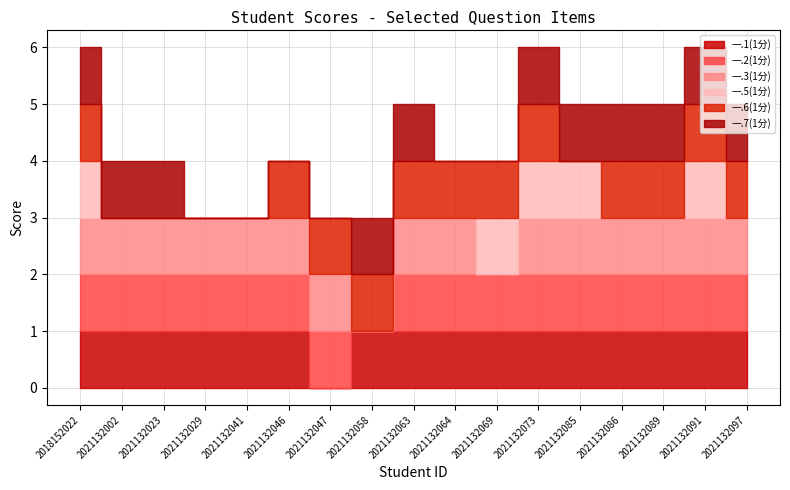

Reading left to right, transcribe all the data shown in this chart.

一.1(1分): 2018152022=1	2021132002=1	2021132023=1	2021132029=1	2021132041=1	2021132046=1	2021132047=0	2021132058=1	2021132063=1	2021132064=1	2021132069=1	2021132073=1	2021132085=1	2021132086=1	2021132089=1	2021132091=1	2021132097=1
一.2(1分): 2018152022=1	2021132002=1	2021132023=1	2021132029=1	2021132041=1	2021132046=1	2021132047=1	2021132058=0	2021132063=1	2021132064=1	2021132069=1	2021132073=1	2021132085=1	2021132086=1	2021132089=1	2021132091=1	2021132097=1
一.3(1分): 2018152022=1	2021132002=1	2021132023=1	2021132029=1	2021132041=1	2021132046=1	2021132047=1	2021132058=0	2021132063=1	2021132064=1	2021132069=0	2021132073=1	2021132085=1	2021132086=1	2021132089=1	2021132091=1	2021132097=1
一.5(1分): 2018152022=1	2021132002=0	2021132023=0	2021132029=0	2021132041=0	2021132046=0	2021132047=0	2021132058=0	2021132063=0	2021132064=0	2021132069=1	2021132073=1	2021132085=1	2021132086=0	2021132089=0	2021132091=1	2021132097=0
一.6(1分): 2018152022=1	2021132002=0	2021132023=0	2021132029=0	2021132041=0	2021132046=1	2021132047=1	2021132058=1	2021132063=1	2021132064=1	2021132069=1	2021132073=1	2021132085=0	2021132086=1	2021132089=1	2021132091=1	2021132097=1
一.7(1分): 2018152022=1	2021132002=1	2021132023=1	2021132029=0	2021132041=0	2021132046=0	2021132047=0	2021132058=1	2021132063=1	2021132064=0	2021132069=0	2021132073=1	2021132085=1	2021132086=1	2021132089=1	2021132091=1	2021132097=1